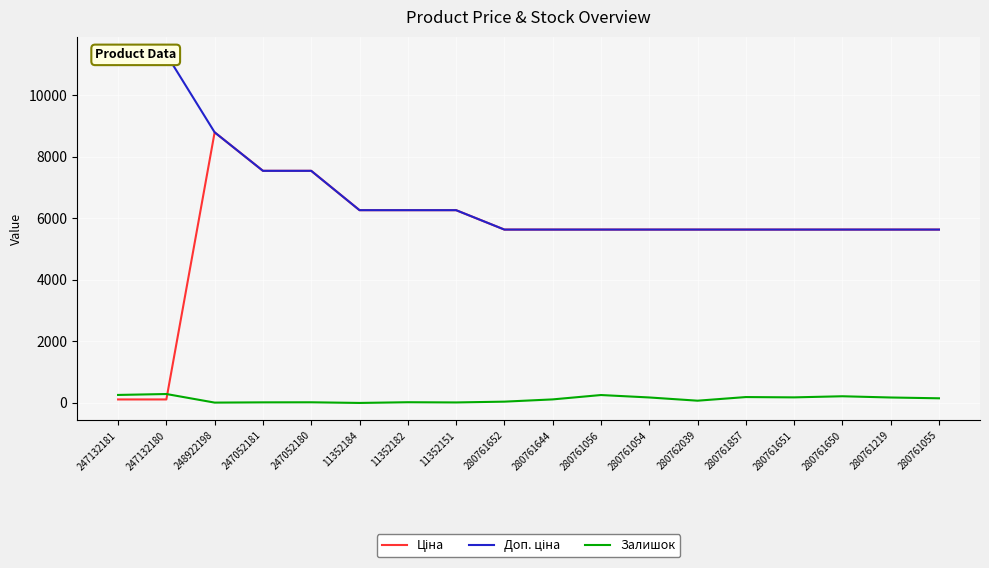

Is it true that Доп. ціна equals 5992.3 at 248922198?

False